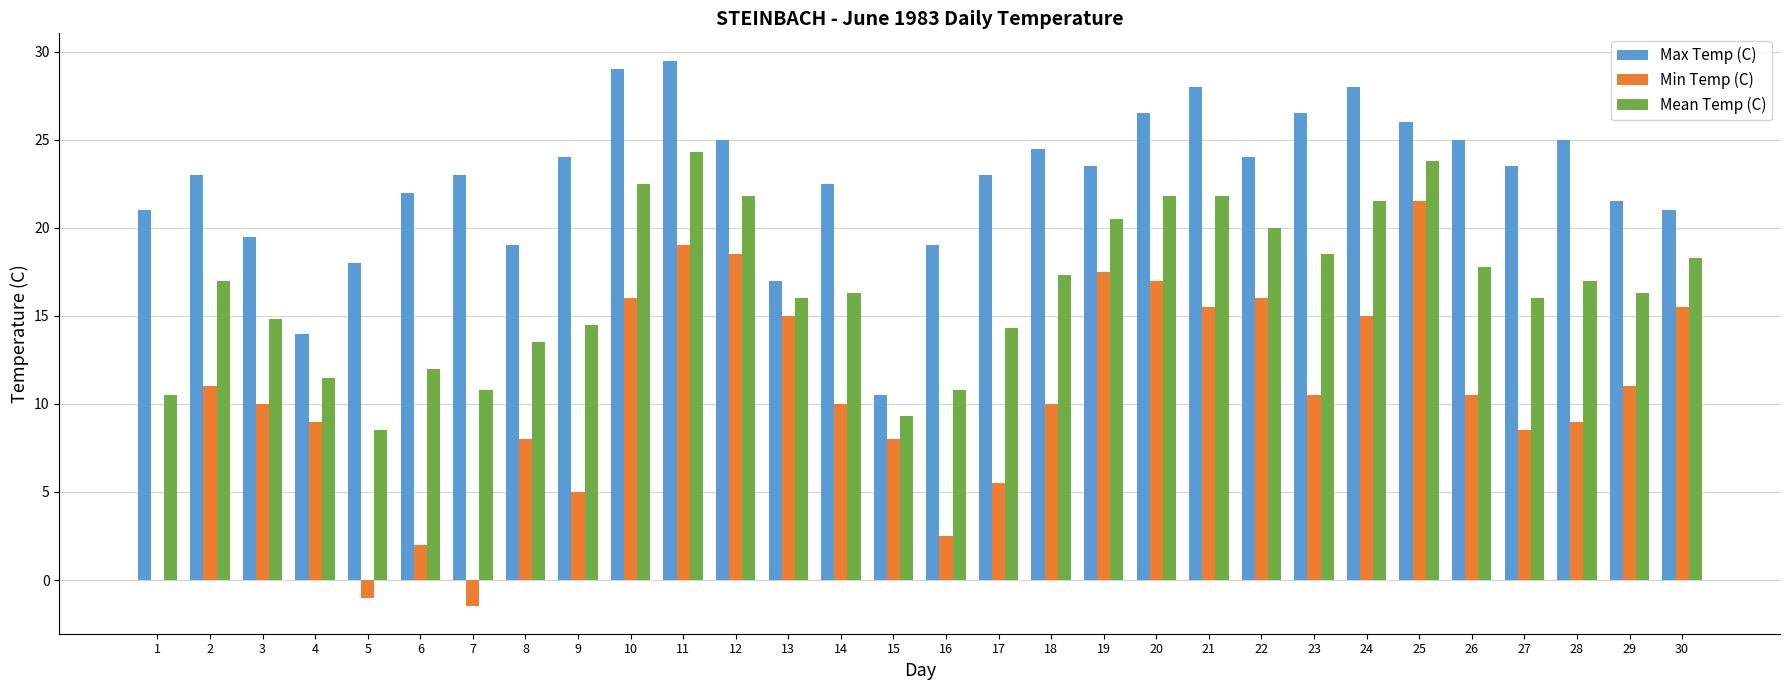

What is the spread (max minus min) of values at 8?

11.0